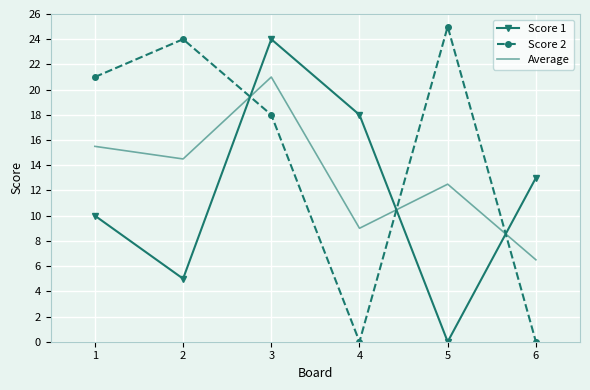

At which label does Average reach its peak?

3